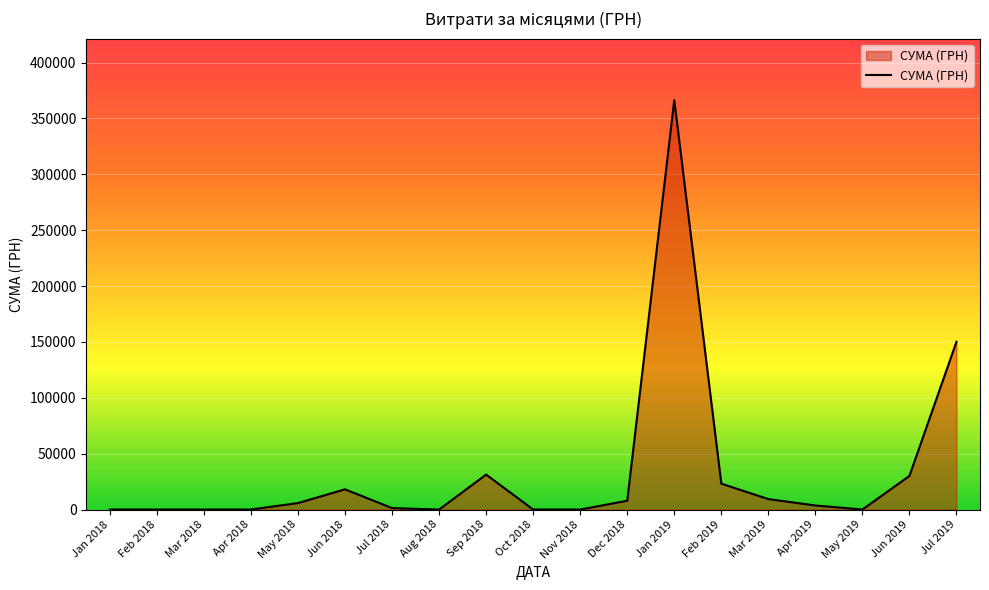

Which category has the highest value across all series?

Jan 2019